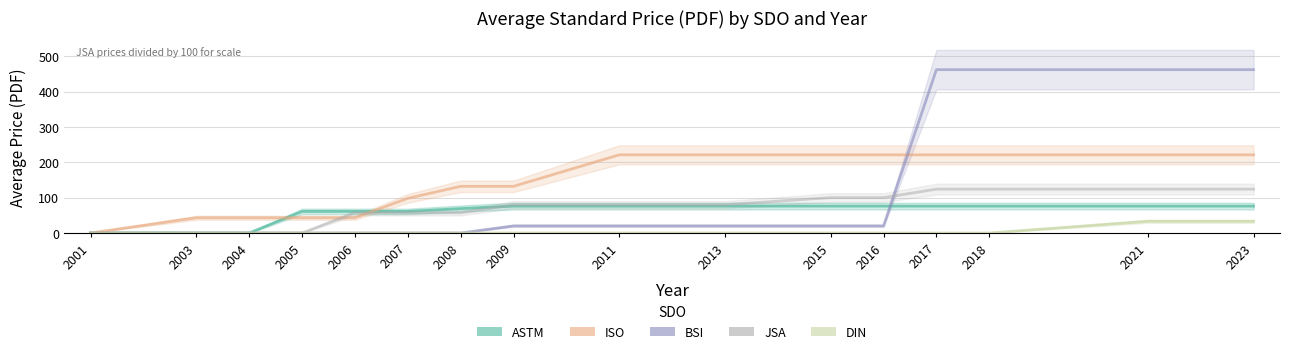

True or false: DIN and BSI intersect in this chart.

False